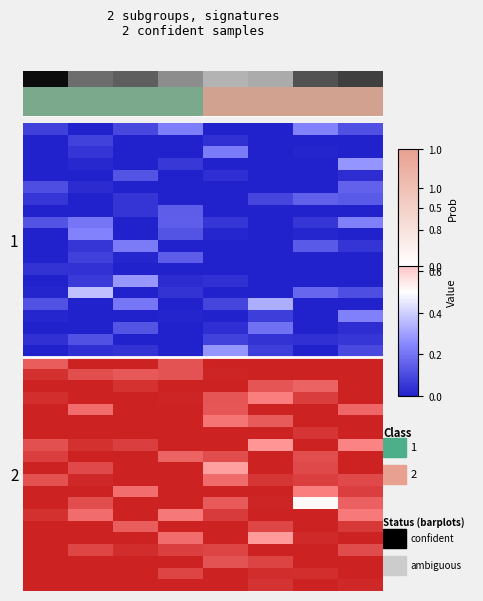

At how many categories does at least one series exceed 0?

8